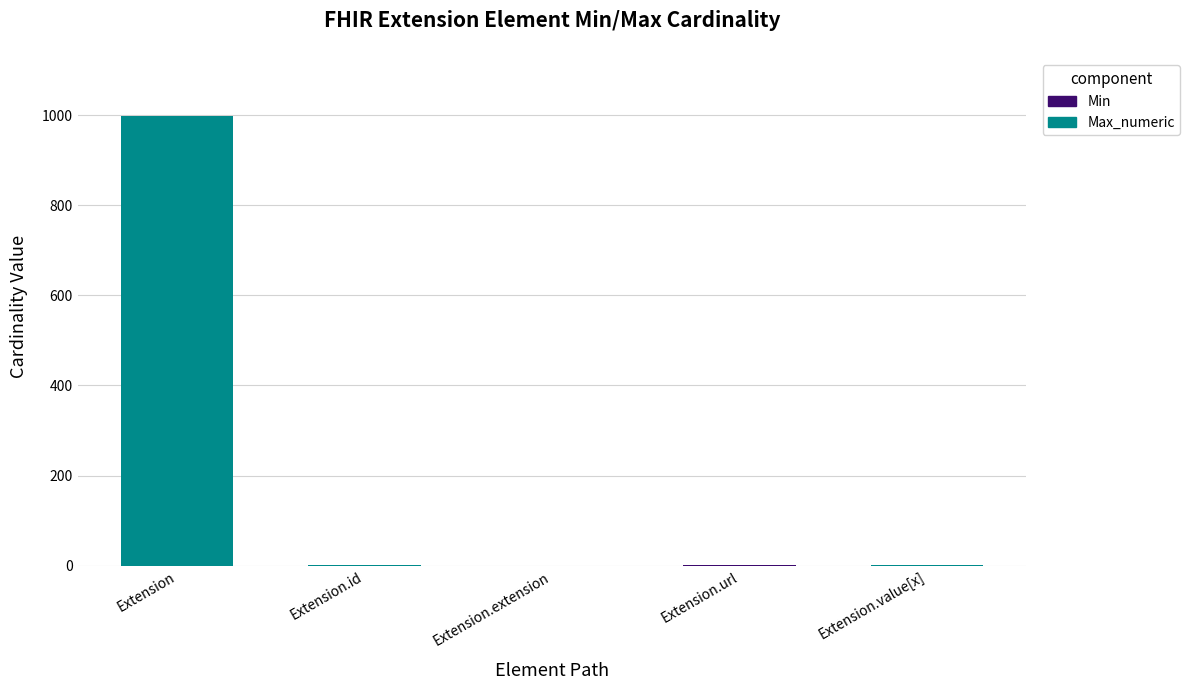

Are the bars horizontal?

No